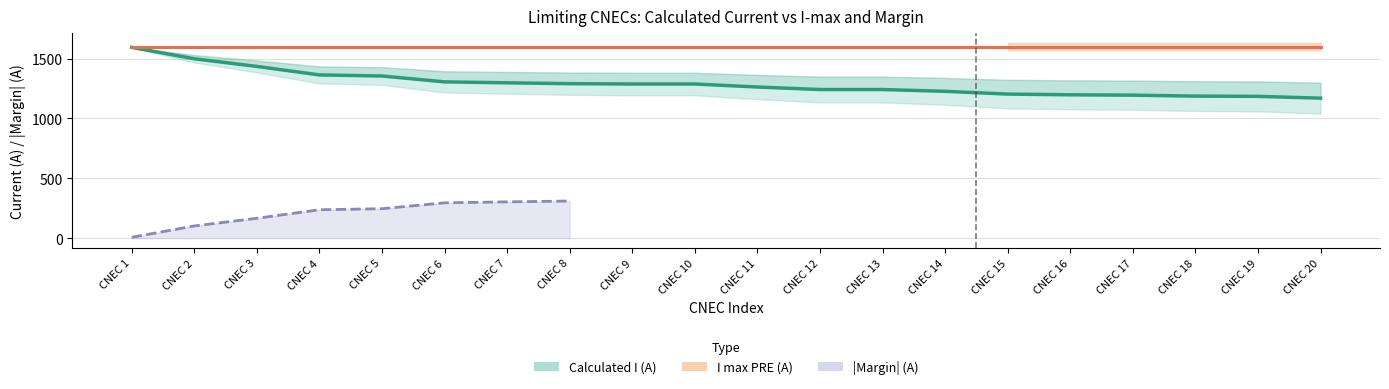

What is the difference between the maximum and second lowest values in the Calculated_I series?

409